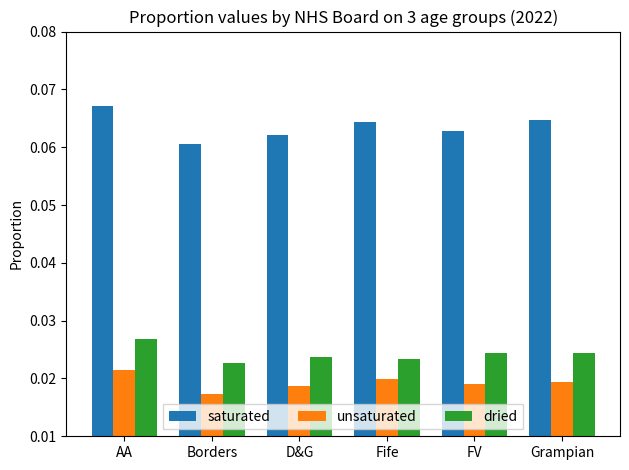

Which series has the largest total across all categories?

saturated